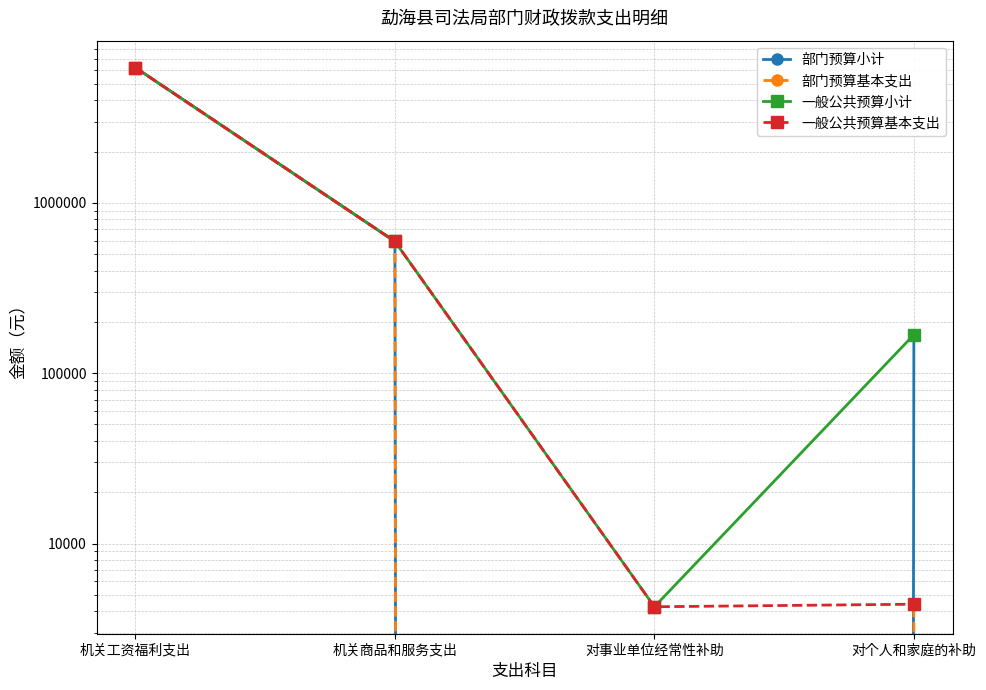

Which series has the largest total across all categories?

部门预算小计